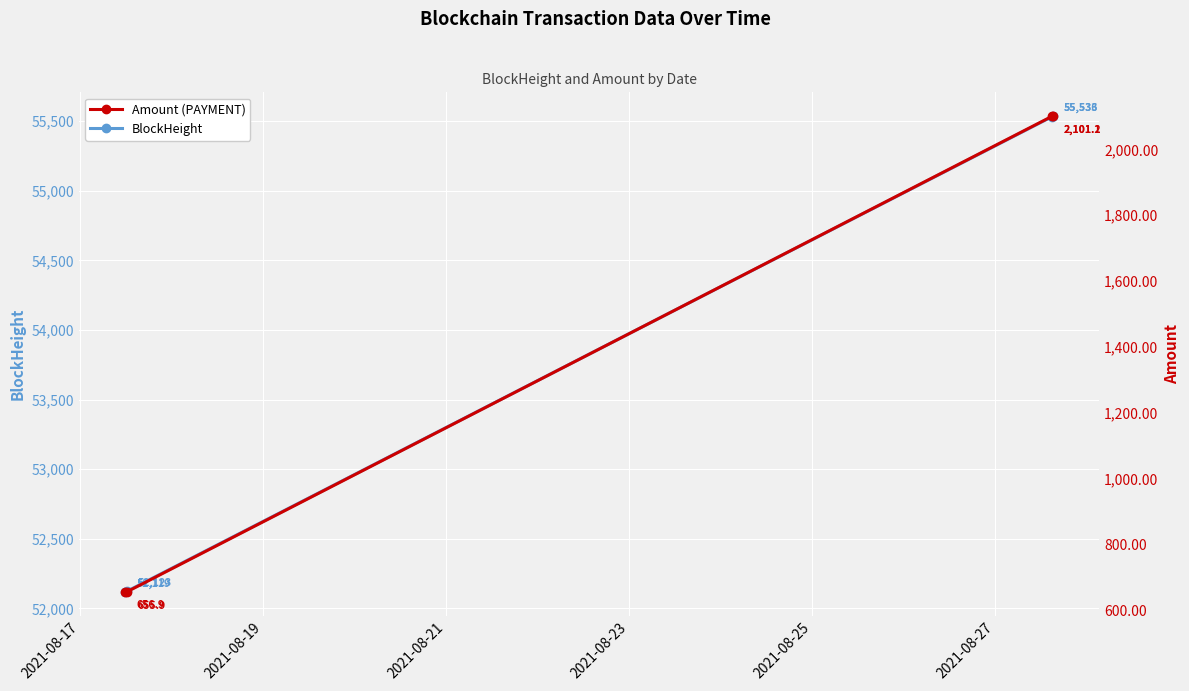

Is the value of BlockHeight at 2021-08-23 greater than the value of Amount at 2021-08-17?

Yes